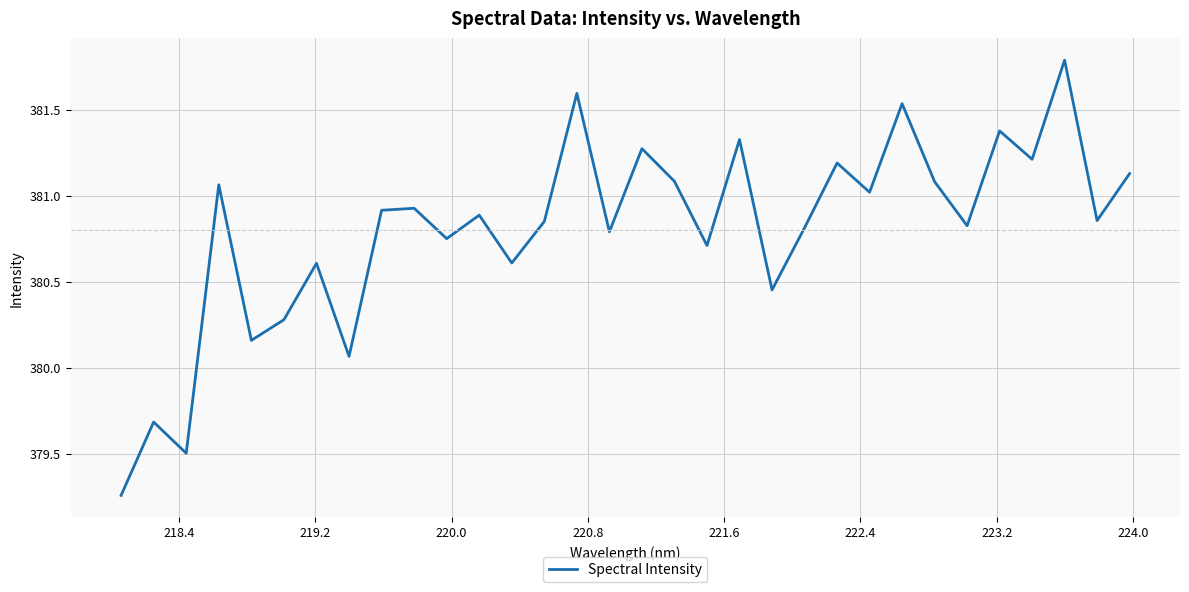

What is the greatest value displayed?

381.8